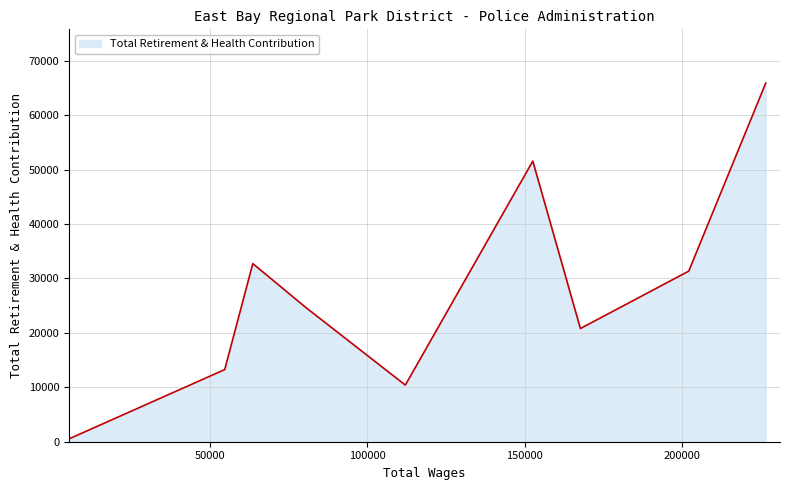

What is the maximum value shown in the chart?

65889